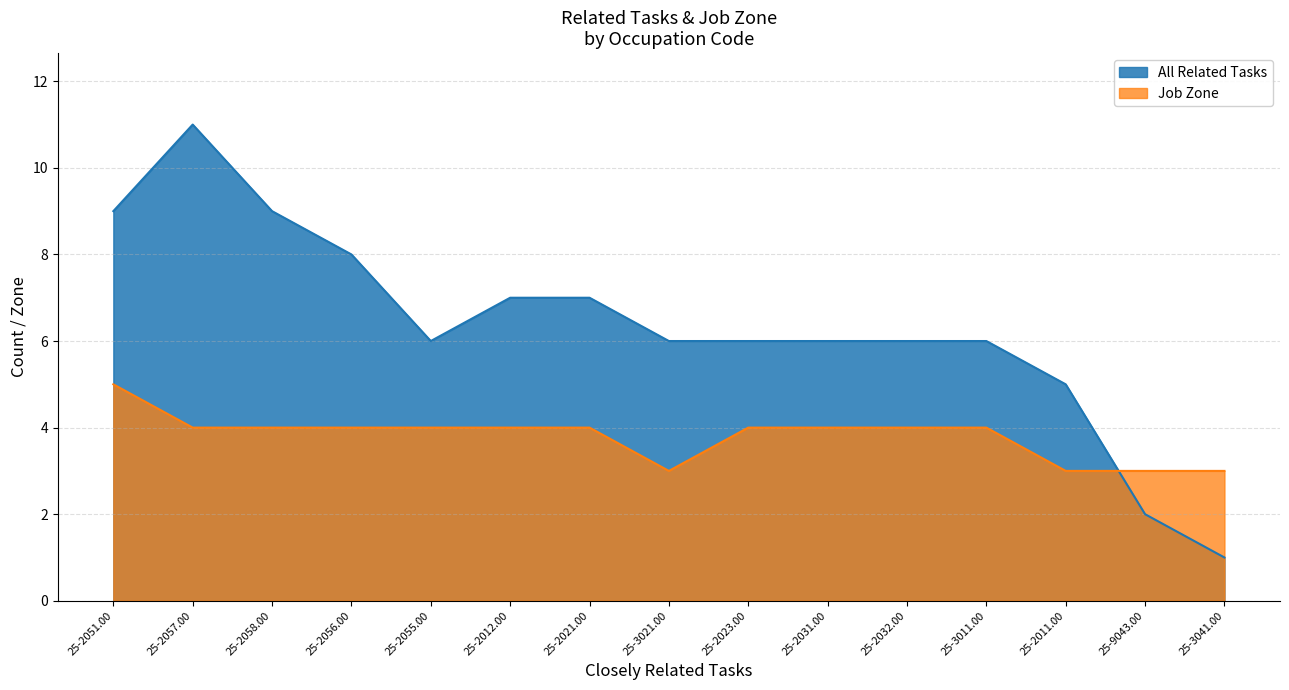

List the series in order of their peak value, highest first.

All Related Tasks, Job Zone